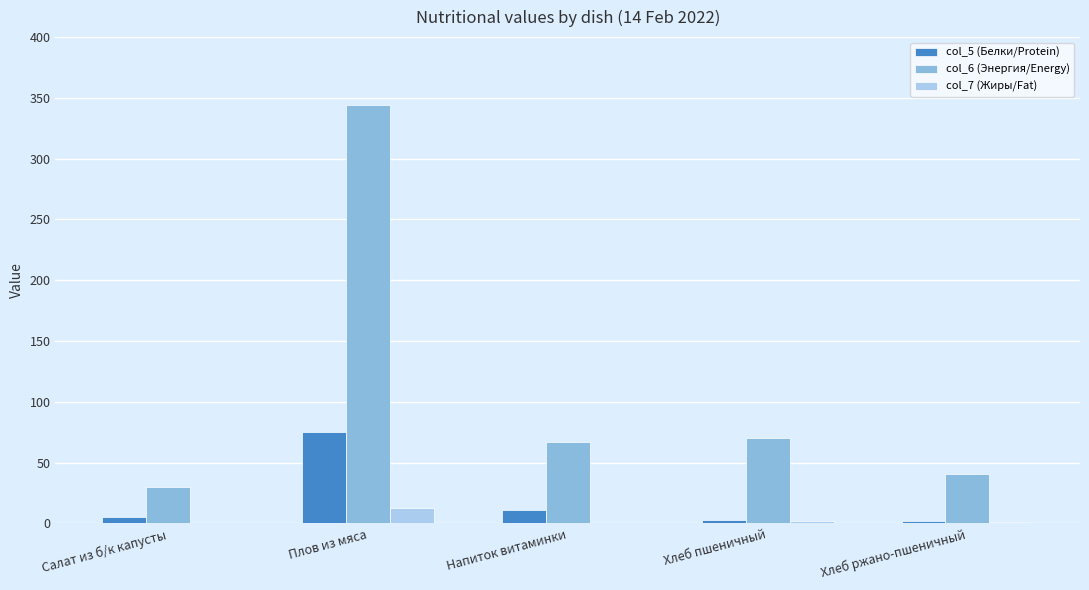

What is the average value of the col_5 (Белки/Protein) series?

19.1